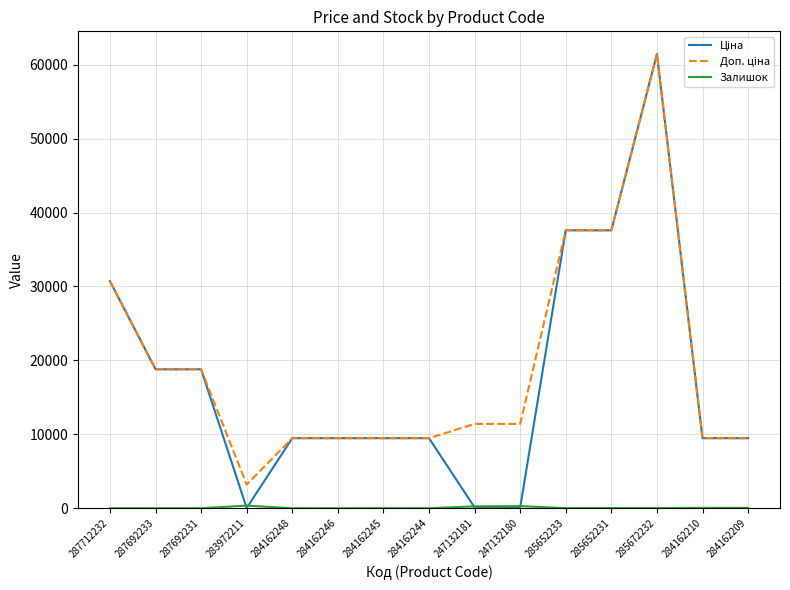

How many lines are shown in the chart?

3